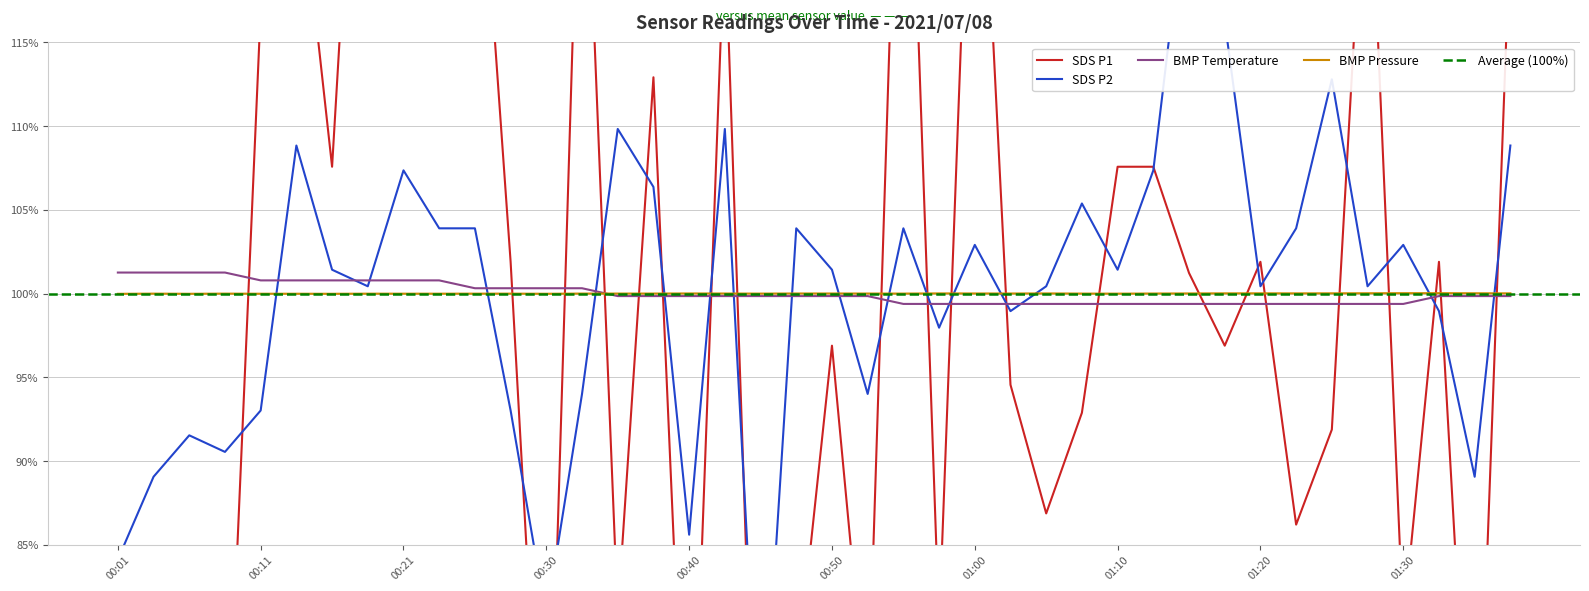

How many categories are shown in the chart?

40